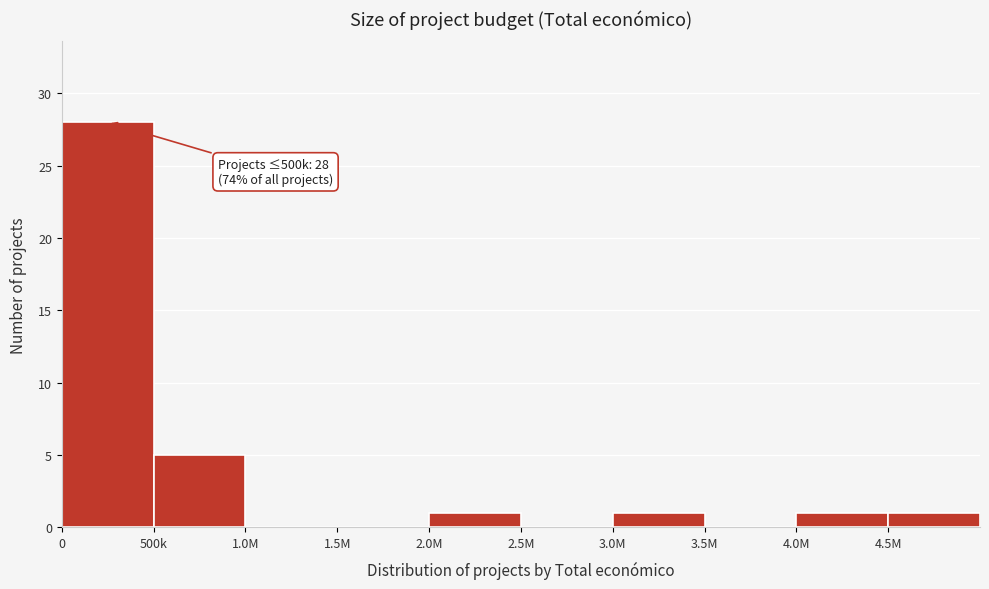

Reading right to left, extract all data points from this chart.

4.5M=1	4.0M=1	3.5M=0	3.0M=1	2.5M=0	2.0M=1	1.5M=0	1.0M=0	500k=5	0=28